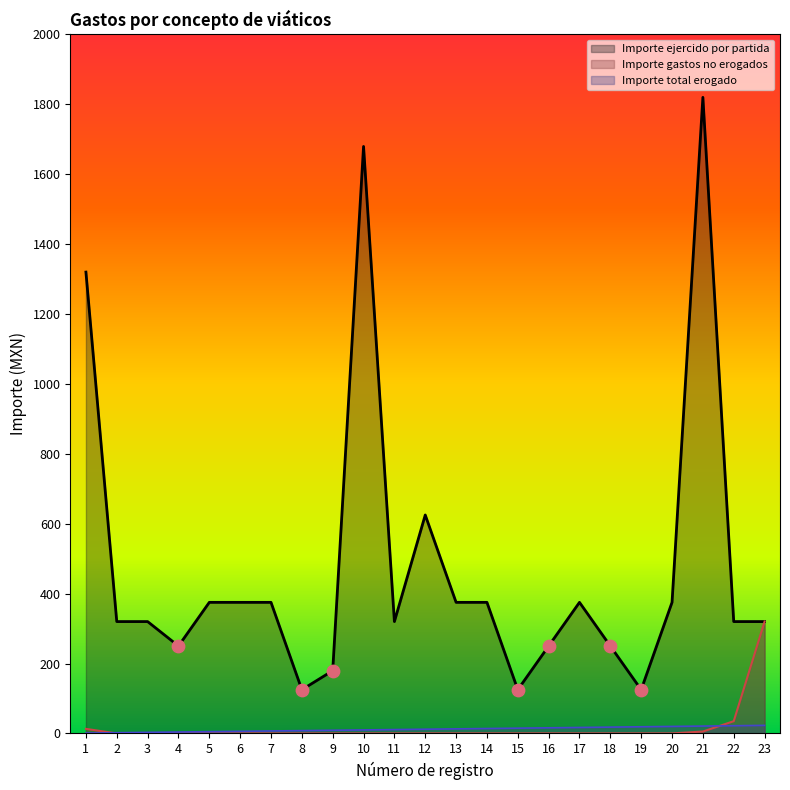

What are all the series names shown in the legend?

Importe ejercido por partida, Importe gastos no erogados, Importe total erogado